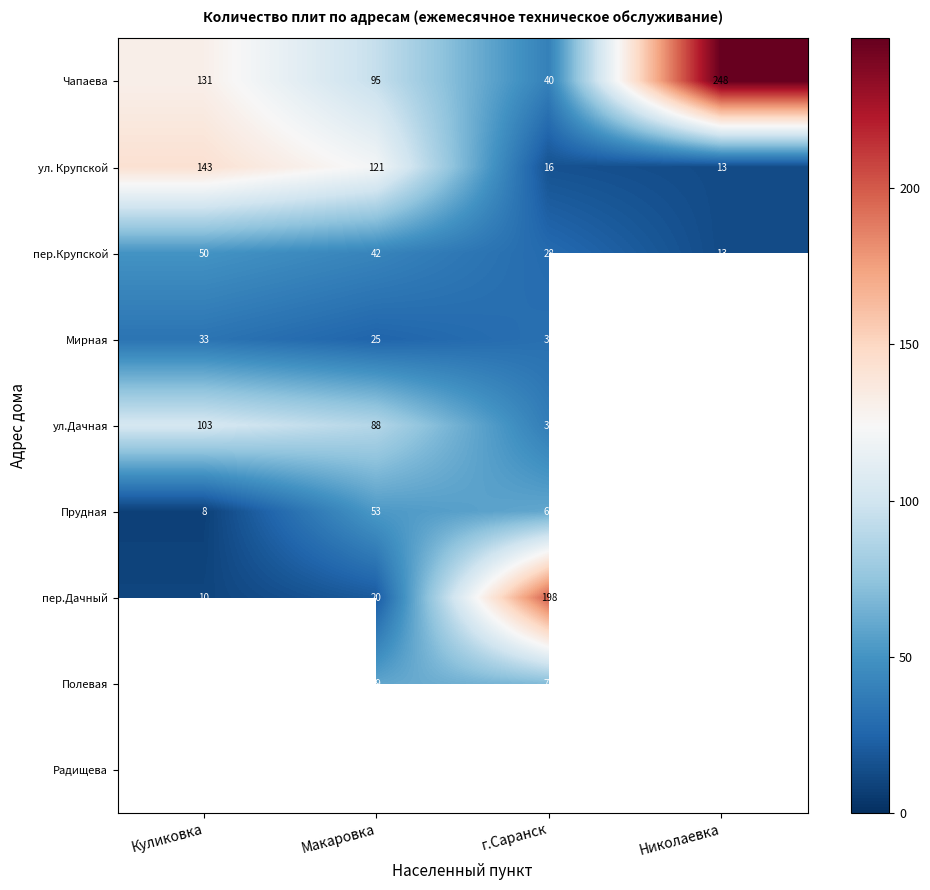

The value of Чапаева at г.Саранск is 40. True or false?

True